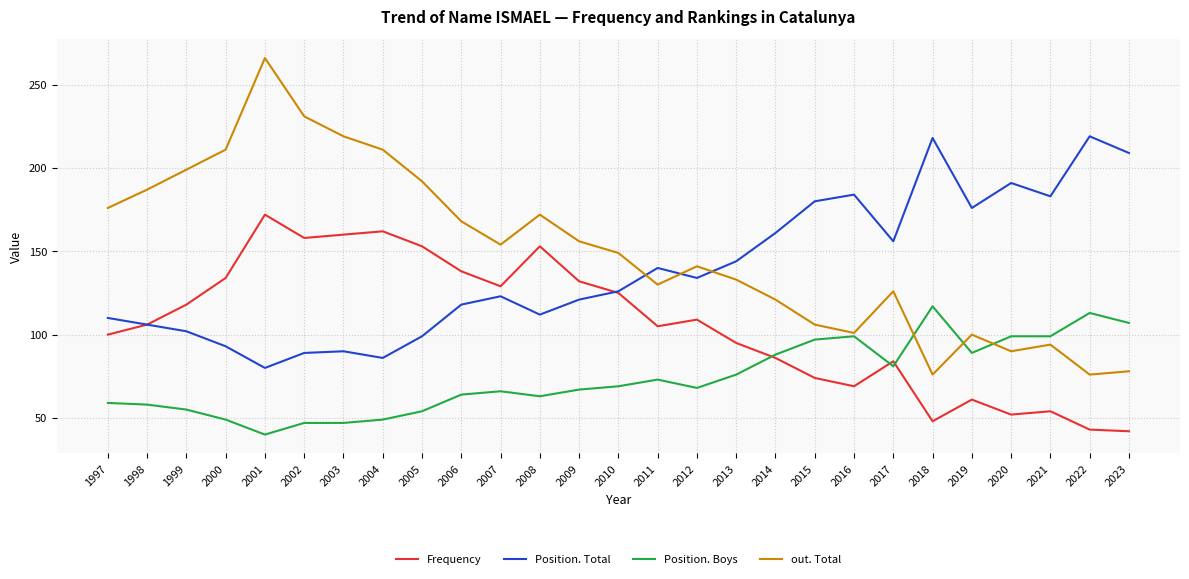

What value does the Frequency series have at 2009, to the nearest 5?

130